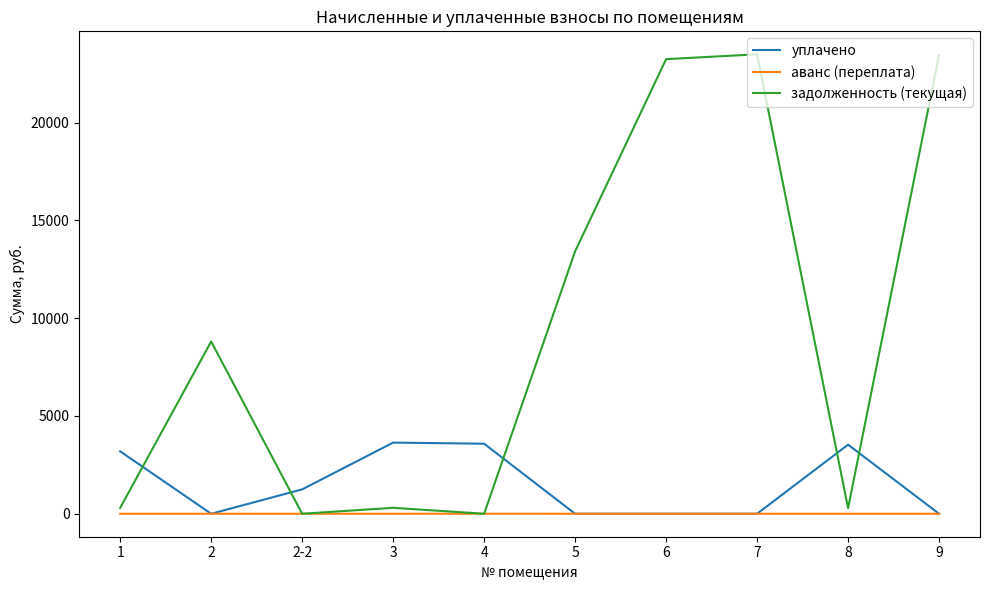

Which series has the widest spread of values?

задолженность (текущая)